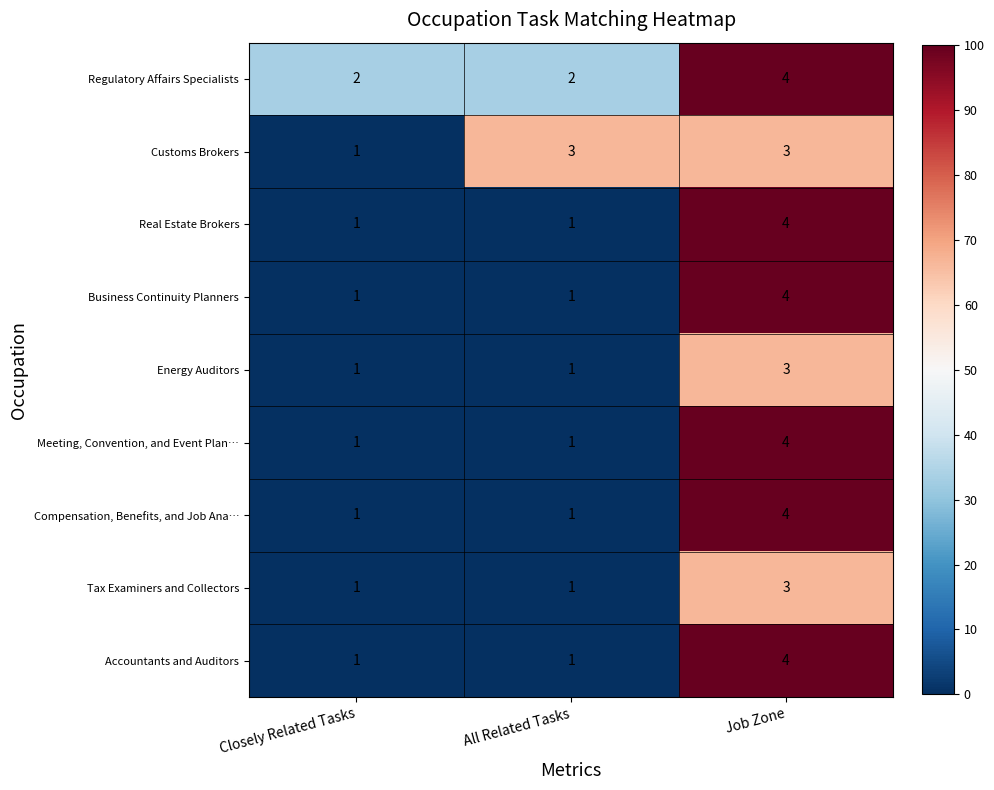

At which category is the sum across all series the highest?

Job Zone